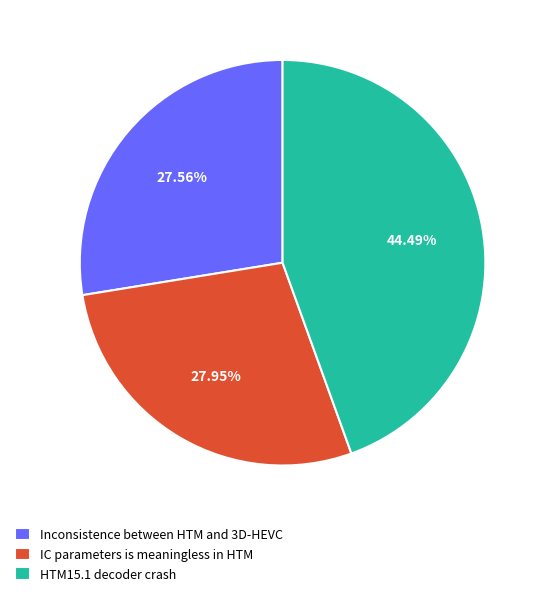

To the nearest percent, what portion does Inconsistence between HTM and 3D-HEVC represent?

28%